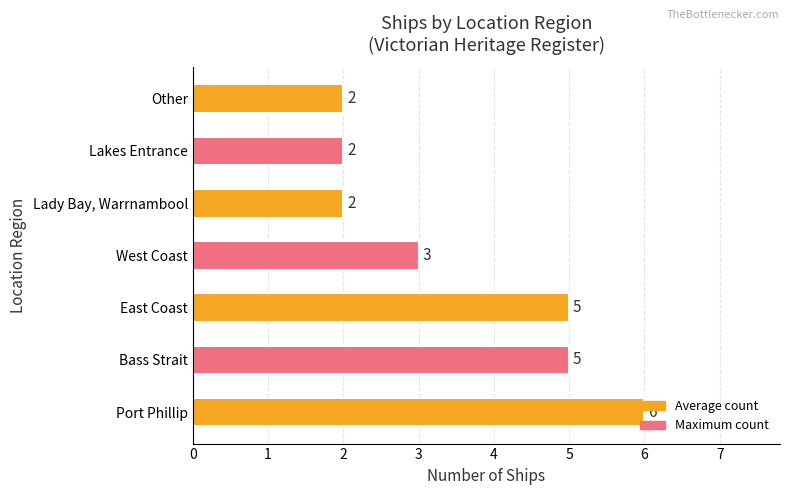

Count the values in the range 2 to 5.

6